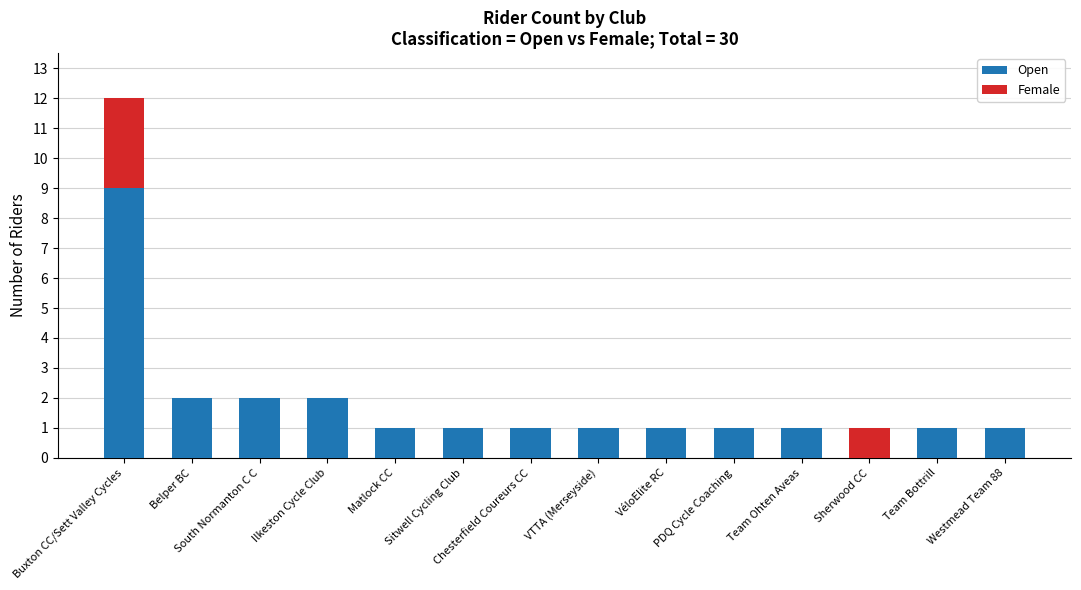

Is it true that Open equals 2 at PDQ Cycle Coaching?

False